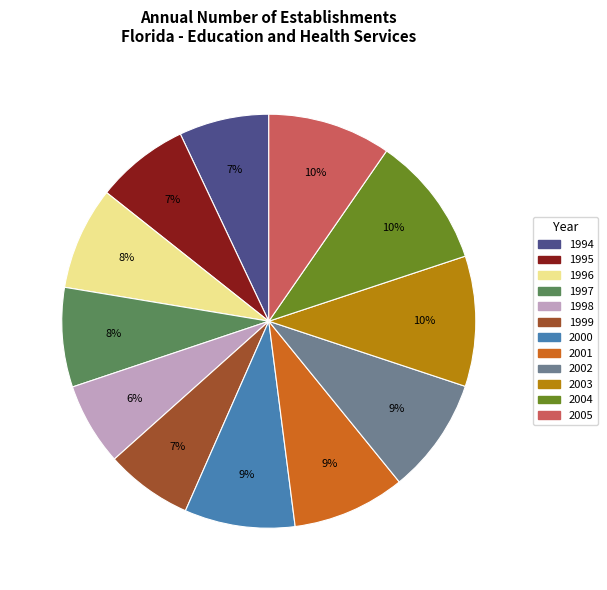

To the nearest percent, what is the difference between the largest and smallest slice percentages?

4%